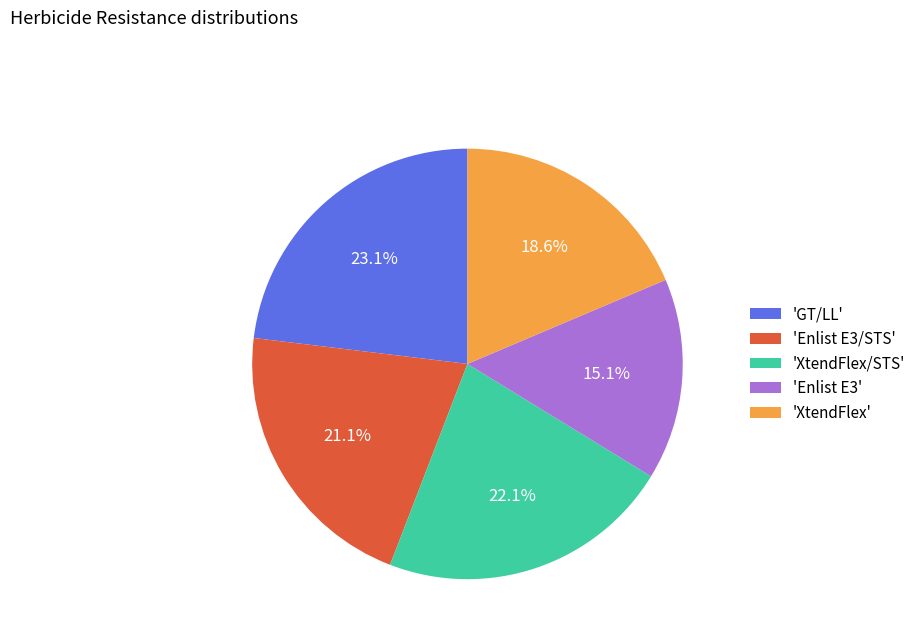

Combined, do 'XtendFlex' and 'Enlist E3/STS' account for over 50%?

No